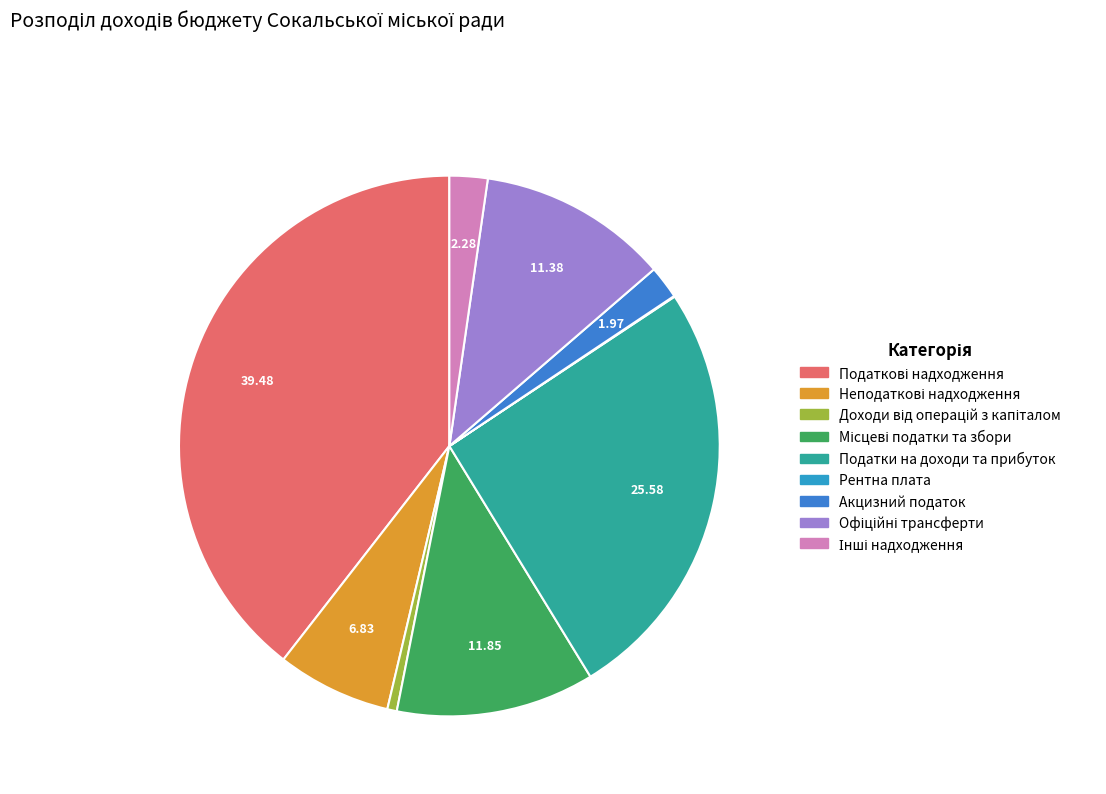

To the nearest percent, what is the difference between the Місцеві податки та збори and Рентна плата slice percentages?

12%